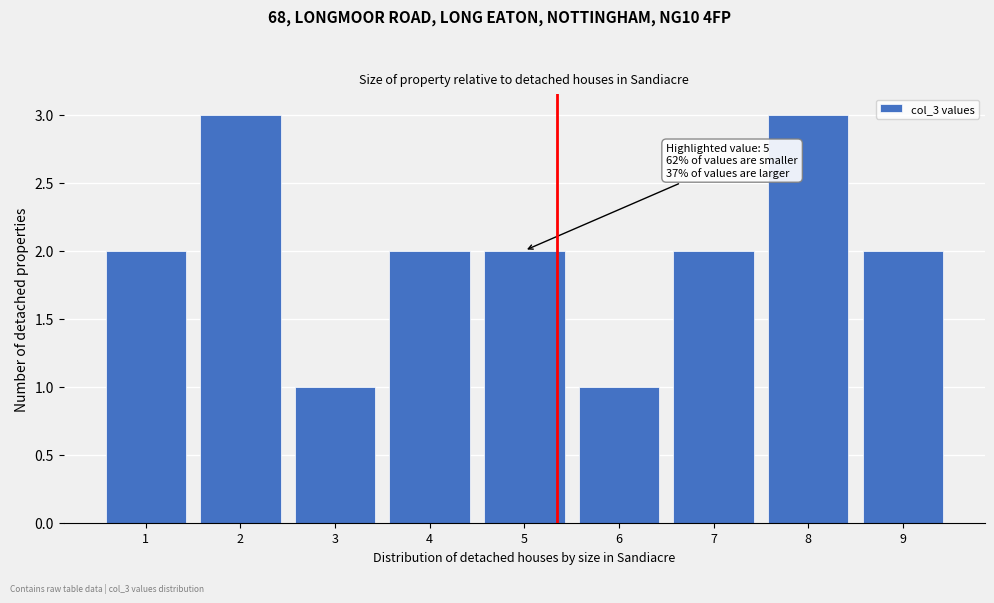

Reading left to right, transcribe all the data shown in this chart.

2	3	1	2	2	1	2	3	2